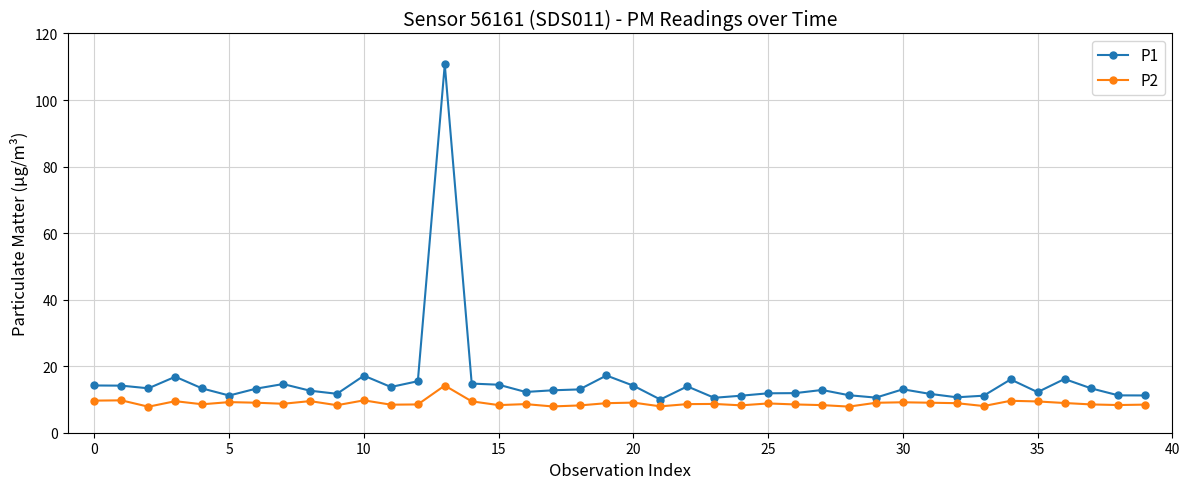

What is the difference between the second highest and second lowest values in the P1 series?

6.7